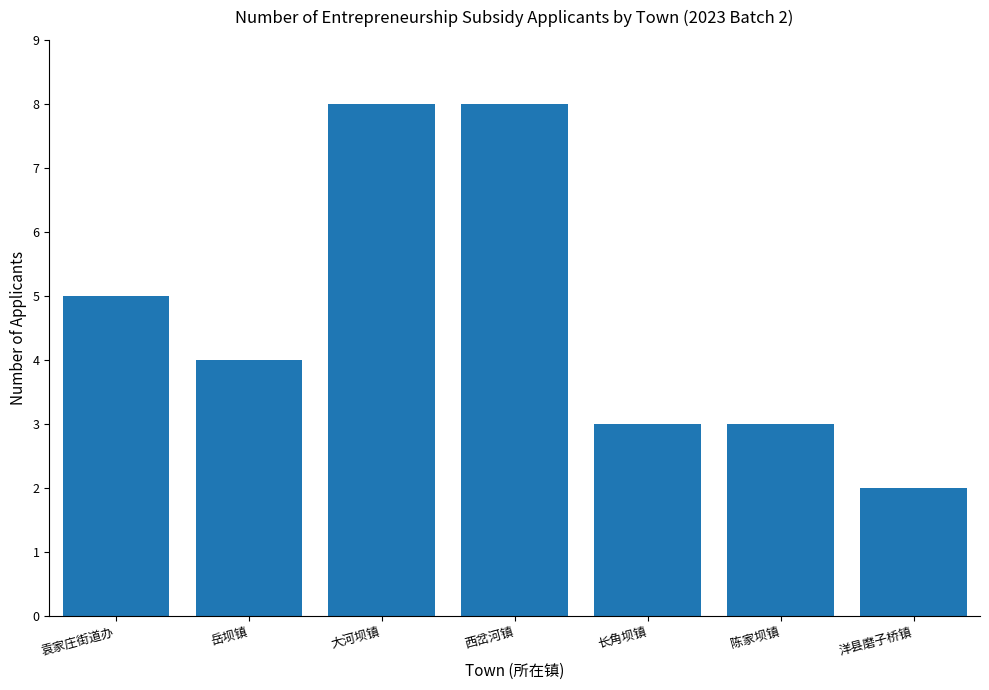

What is the change in value from 袁家庄街道办 to 大河坝镇?

+3